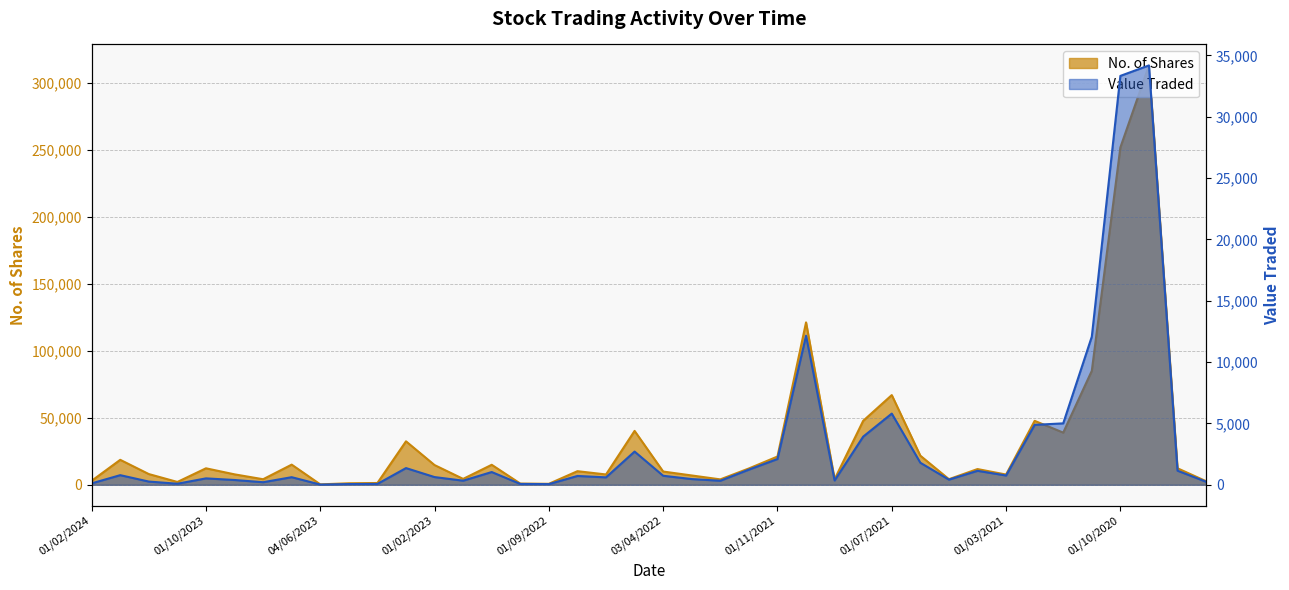

Reading left to right, extract all data points from this chart.

No. of Shares: 2951	18592	7969	2080	12265	7757	4115	15000	277	1100	1307	32399	14672	4364	14884	872	700	10116	7671	40170	9850	6920	4000	12155	21046	121137	4144	47711	66896	21678	4150	11700	7619	47672	38892	84984	251663	312849	12278	2650
Value Traded: 113	781	259	83	519	387	206	616	14	55	67	1358	625	331	1036	66	52	716	602	2704	732	463	326	1233	2097	12147	348	3922	5800	1793	417	1135	752	4882	5004	12071	33330	34184	1145	243